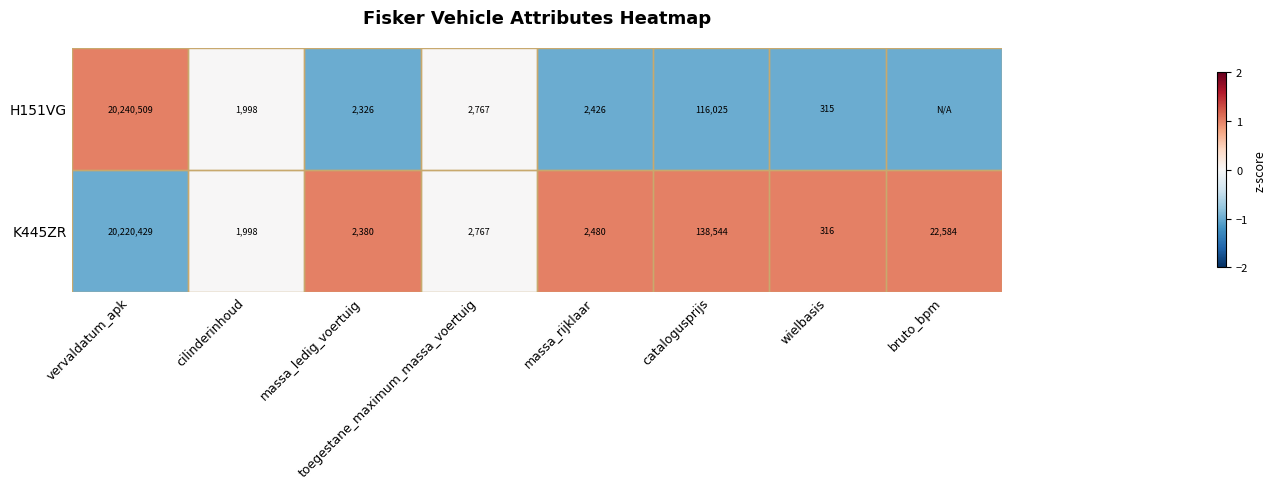

What is the difference between the K445ZR values at massa_ledig_voertuig and vervaldatum_apk?

20218049